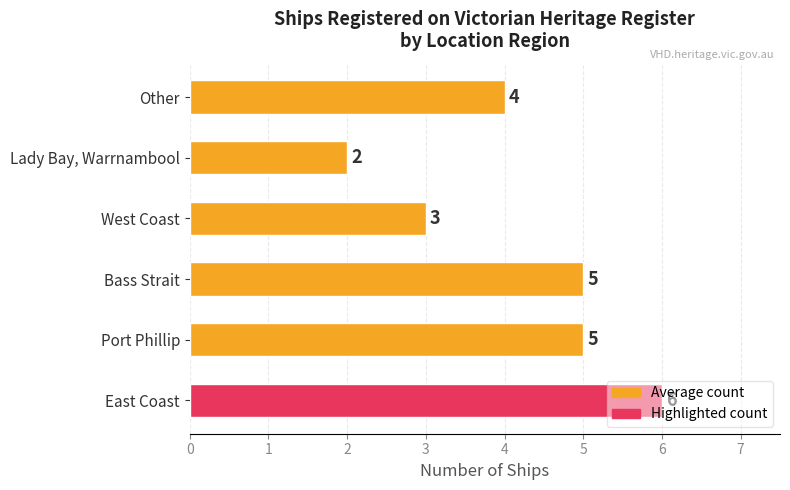

Which has a higher value, Other or East Coast?

East Coast